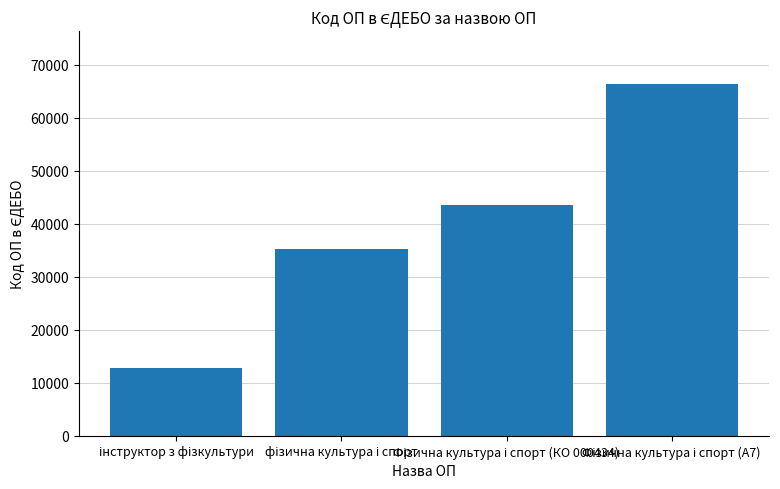

What is the difference between the maximum and second lowest values?

31121